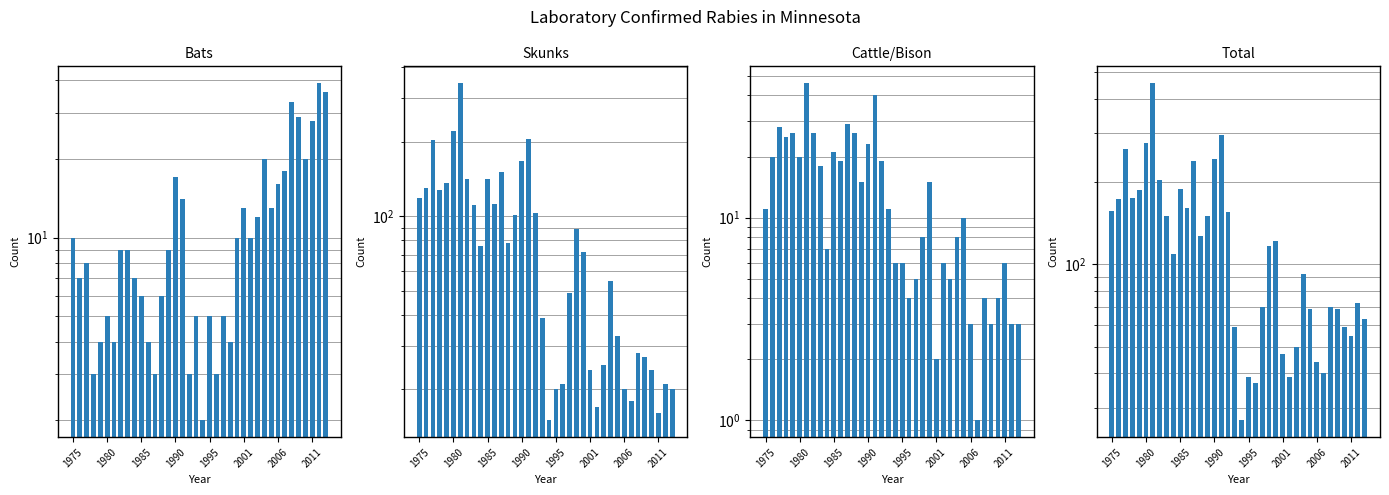

What are all the series names shown in the legend?

Bats, Skunks, Cattle/Bison, Total